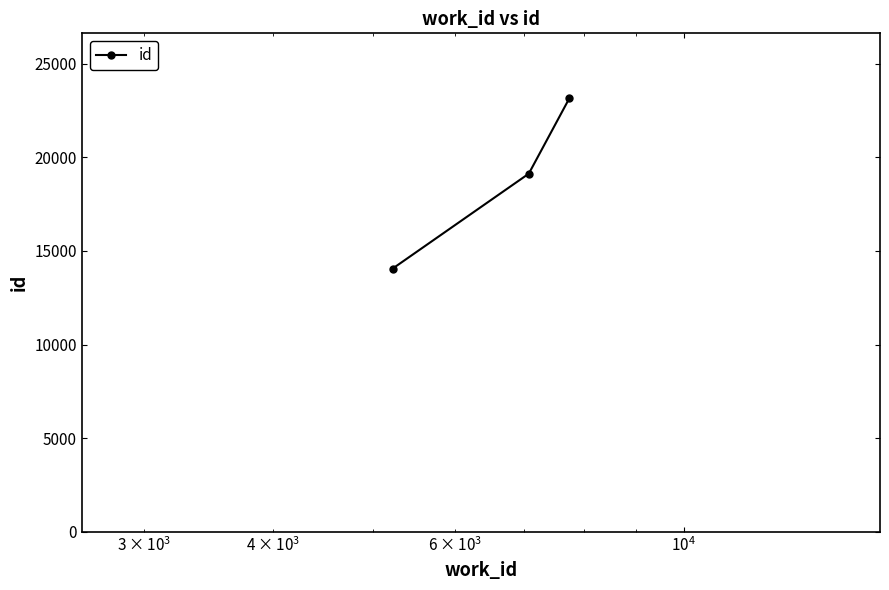

What is the value of the 1st point from the left?

14056